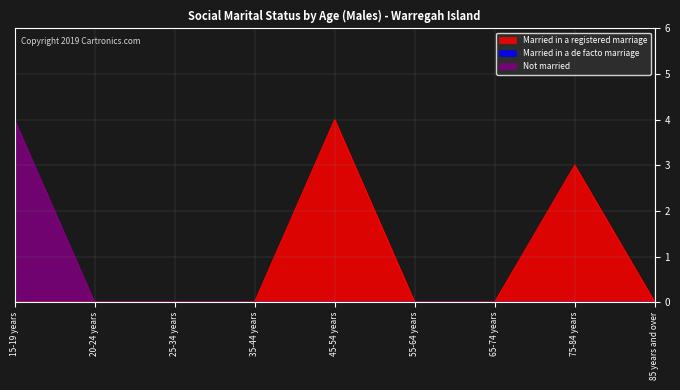

True or false: Married in a registered marriage has more than 1 interior local peaks.

True